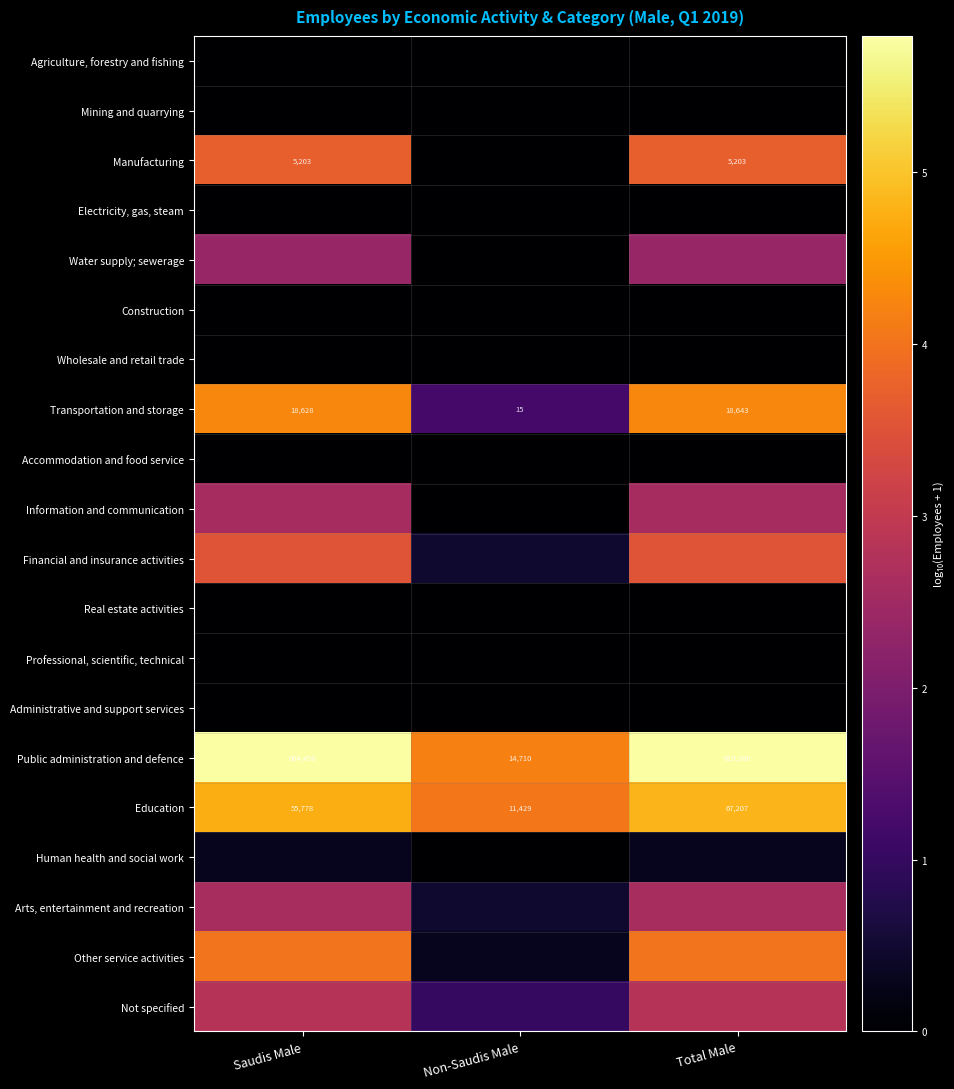

At which label does Transportation and storage reach its peak?

Total Male